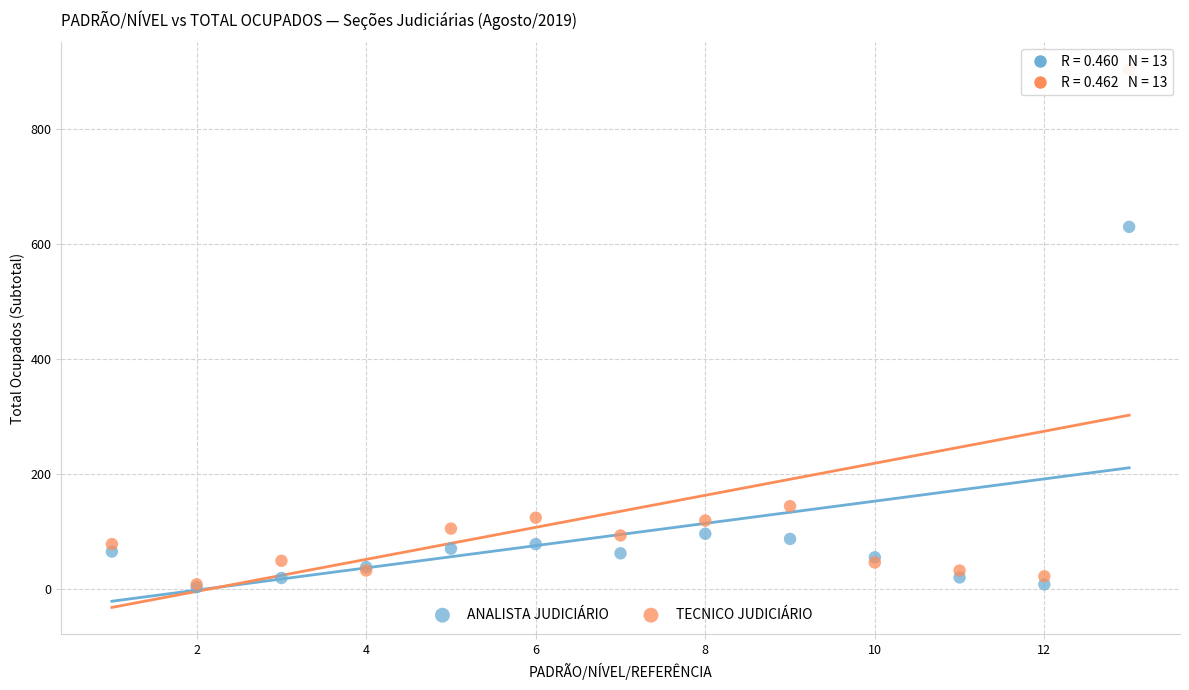

Across all series, what Y value is closest to 453?

630